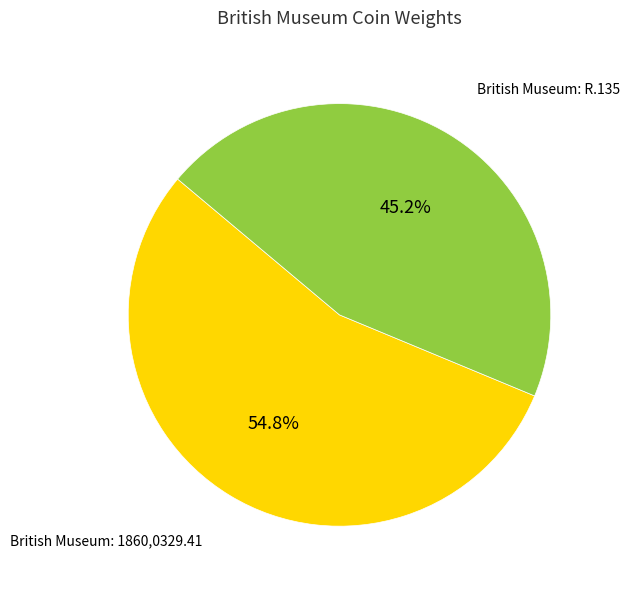

To the nearest percent, what is the average slice percentage?

50%